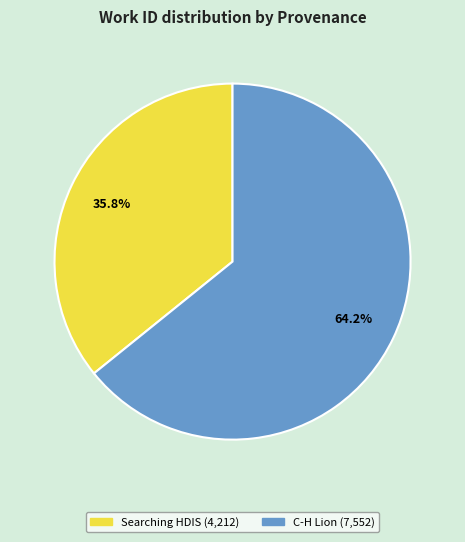

True or false: C-H Lion accounts for 64% of the total.

True